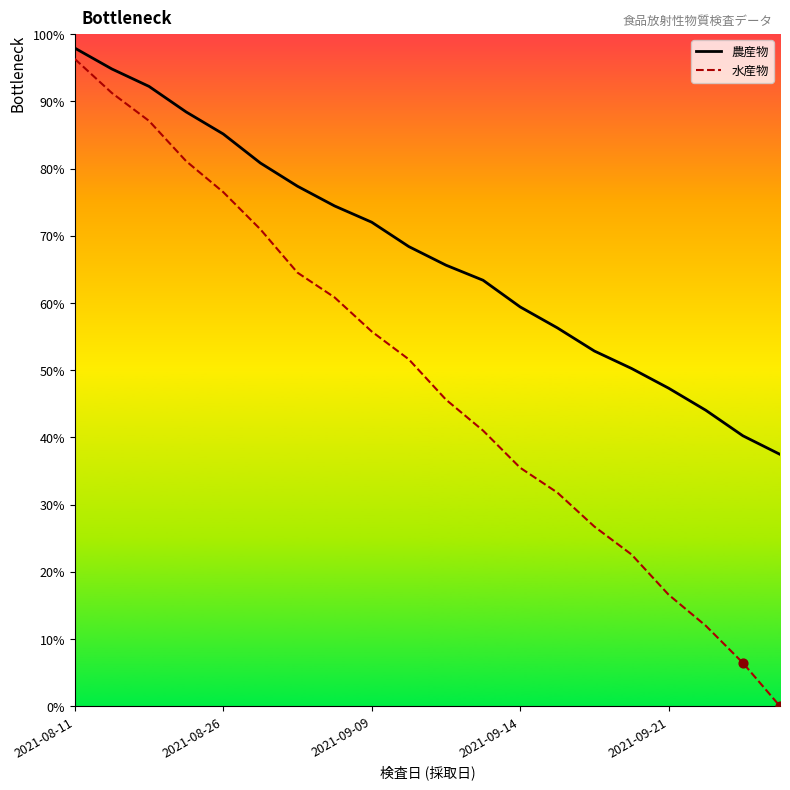

Which series has the widest spread of values?

水産物